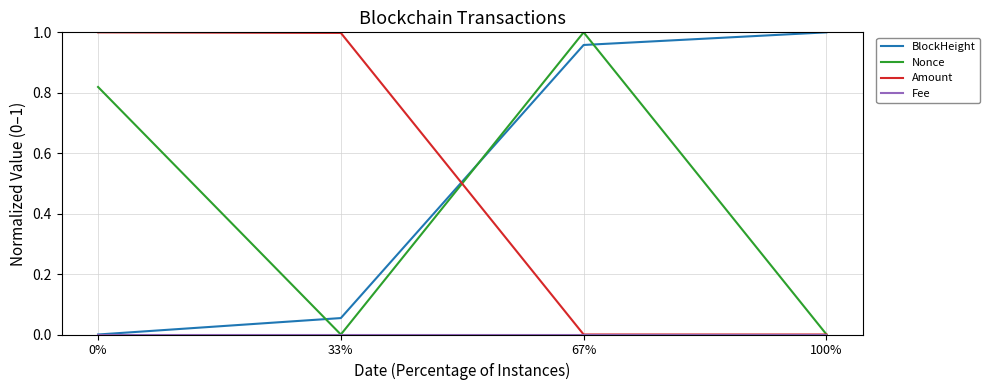

What is the total value across all series at 67%?

2.0